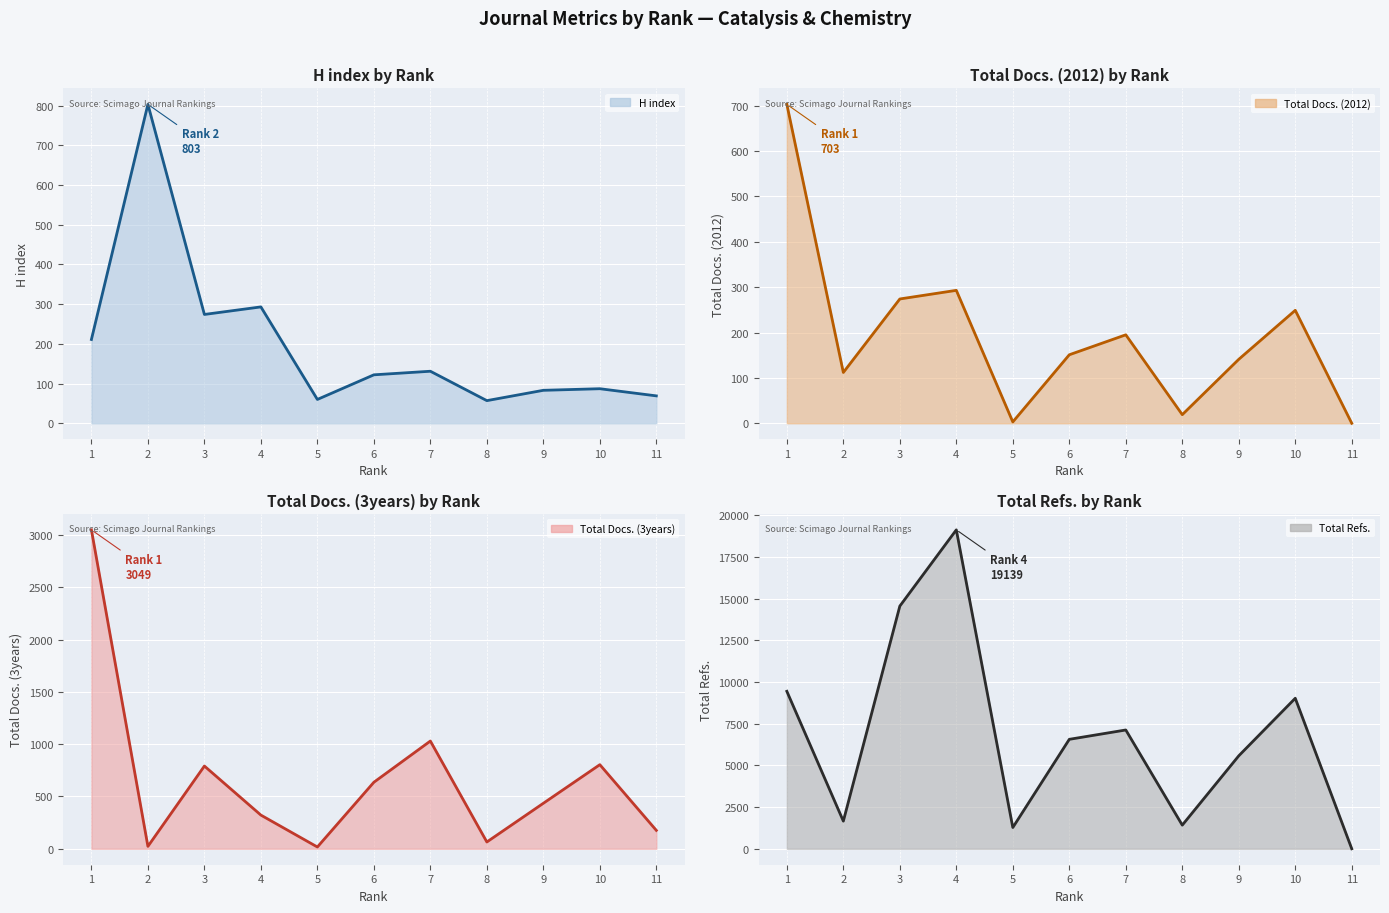

At which label is H index (line) closest to 430?

4